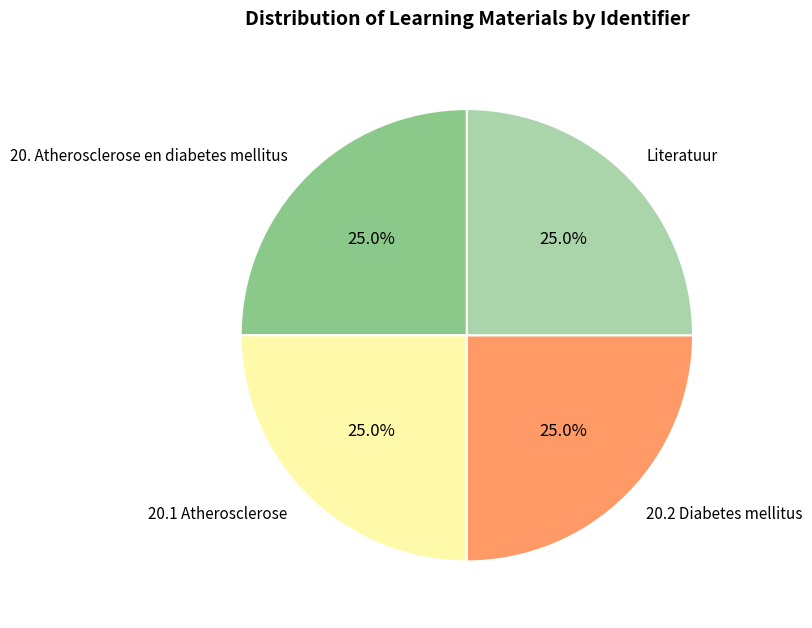

Is 20. Atherosclerose en diabetes mellitus the majority of the pie?

No